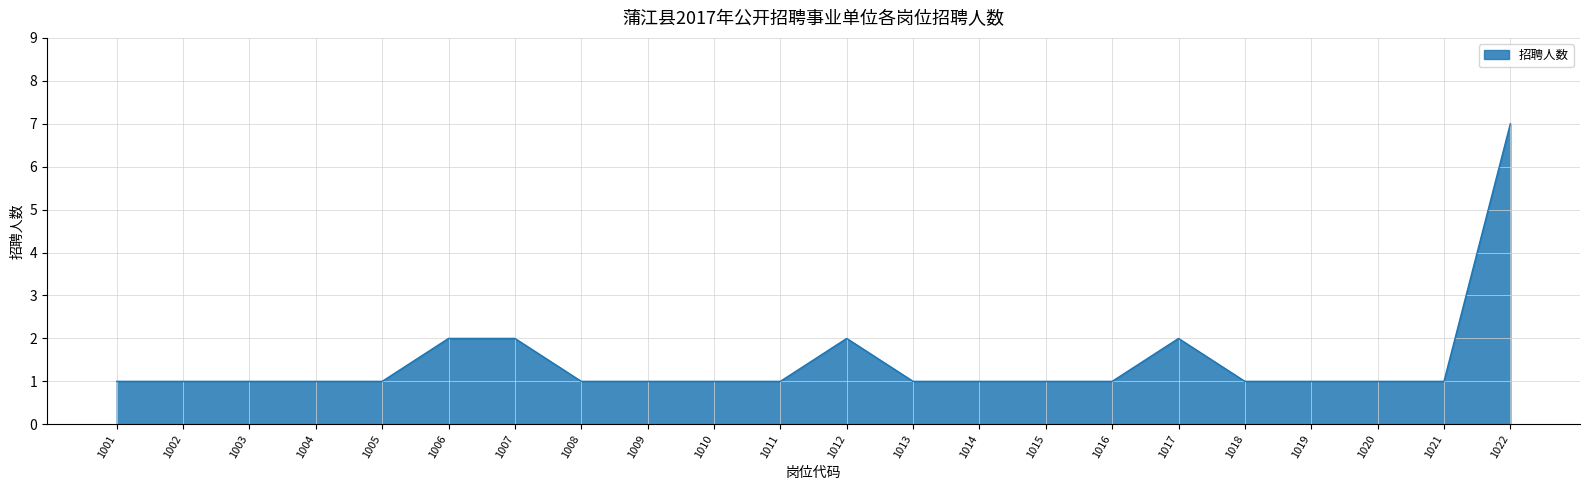

Which has a higher value, 1014 or 1017?

1017